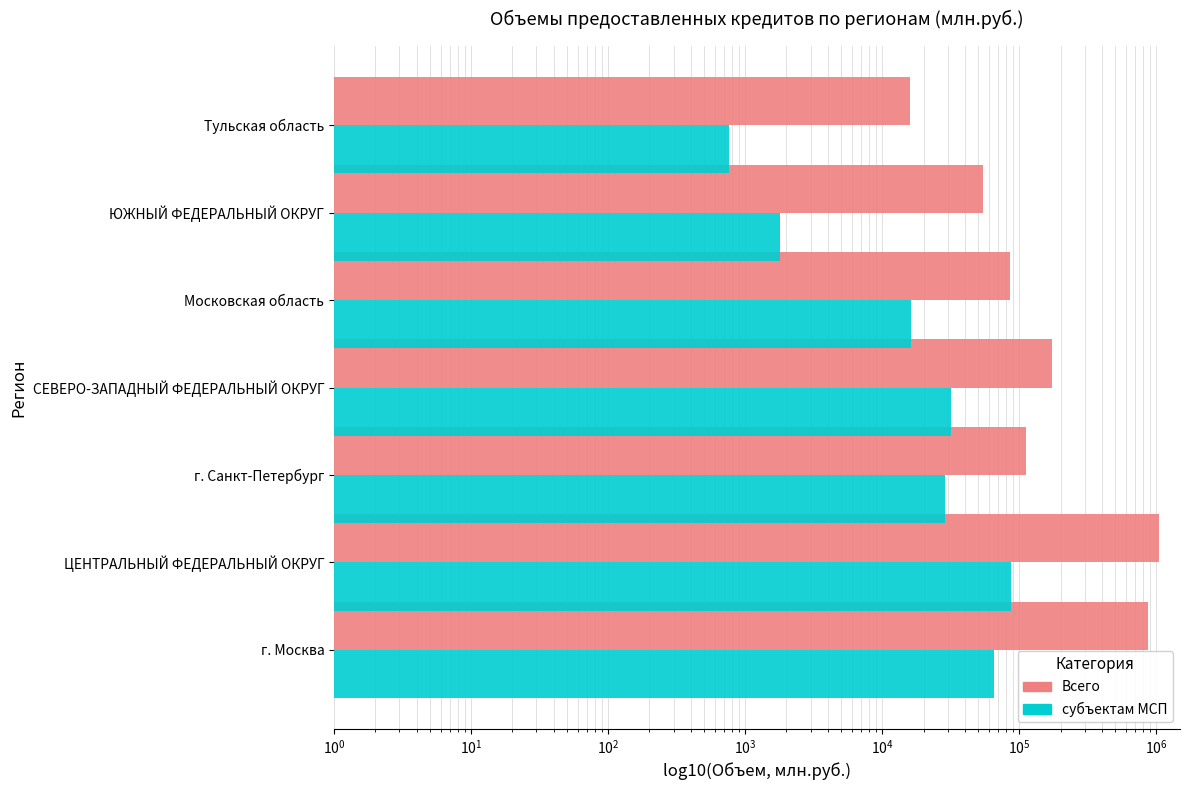

Is the value of Всего at СЕВЕРО-ЗАПАДНЫЙ ФЕДЕРАЛЬНЫЙ ОКРУГ greater than the value of субъектам МСП at Тульская область?

Yes